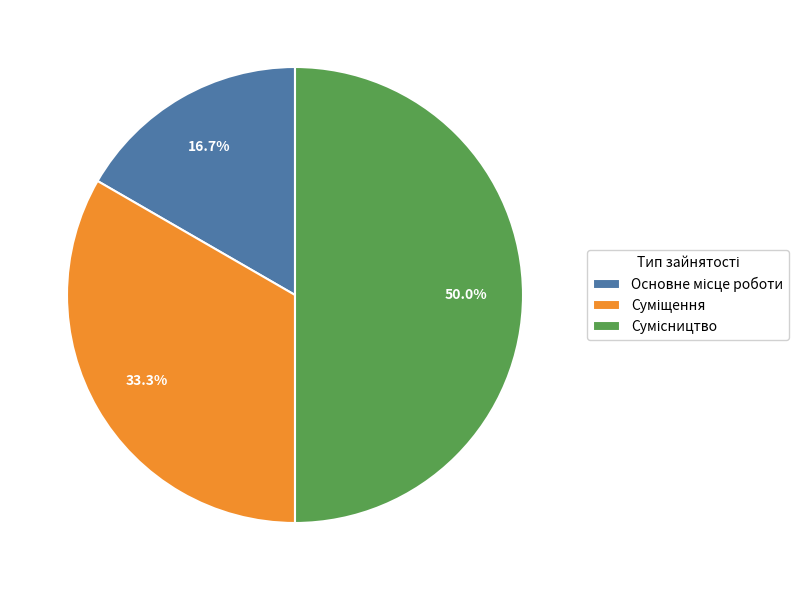

To the nearest percent, what is the combined percentage of Сумісництво and Основне місце роботи?

67%